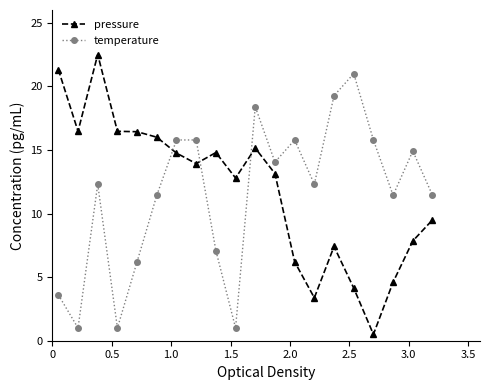

What is the minimum value for temperature?

1.0